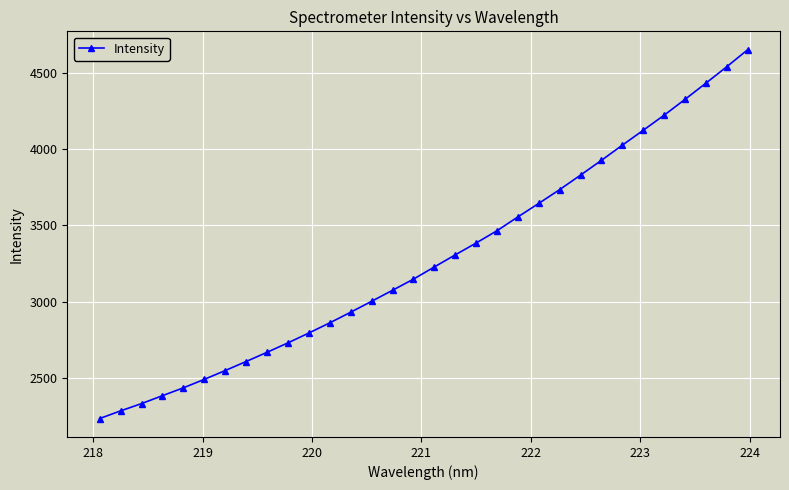

What is the value of the 8th point from the left?

2610.2